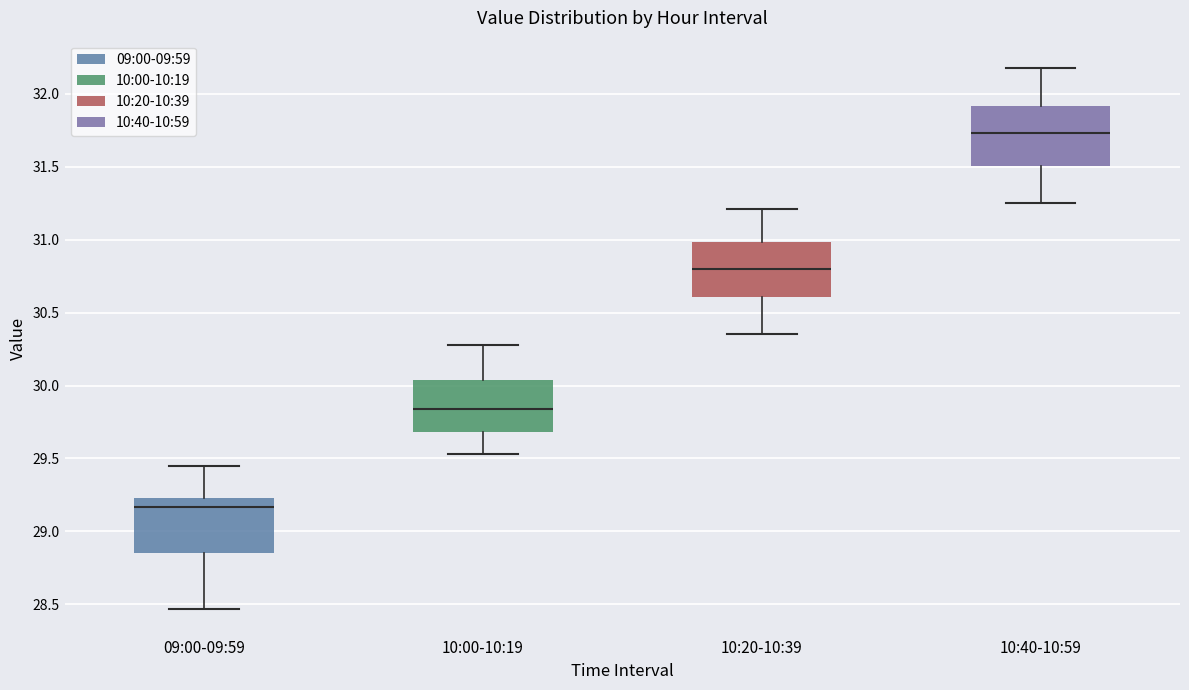

Which box has the lowest median line?

09:00-09:59